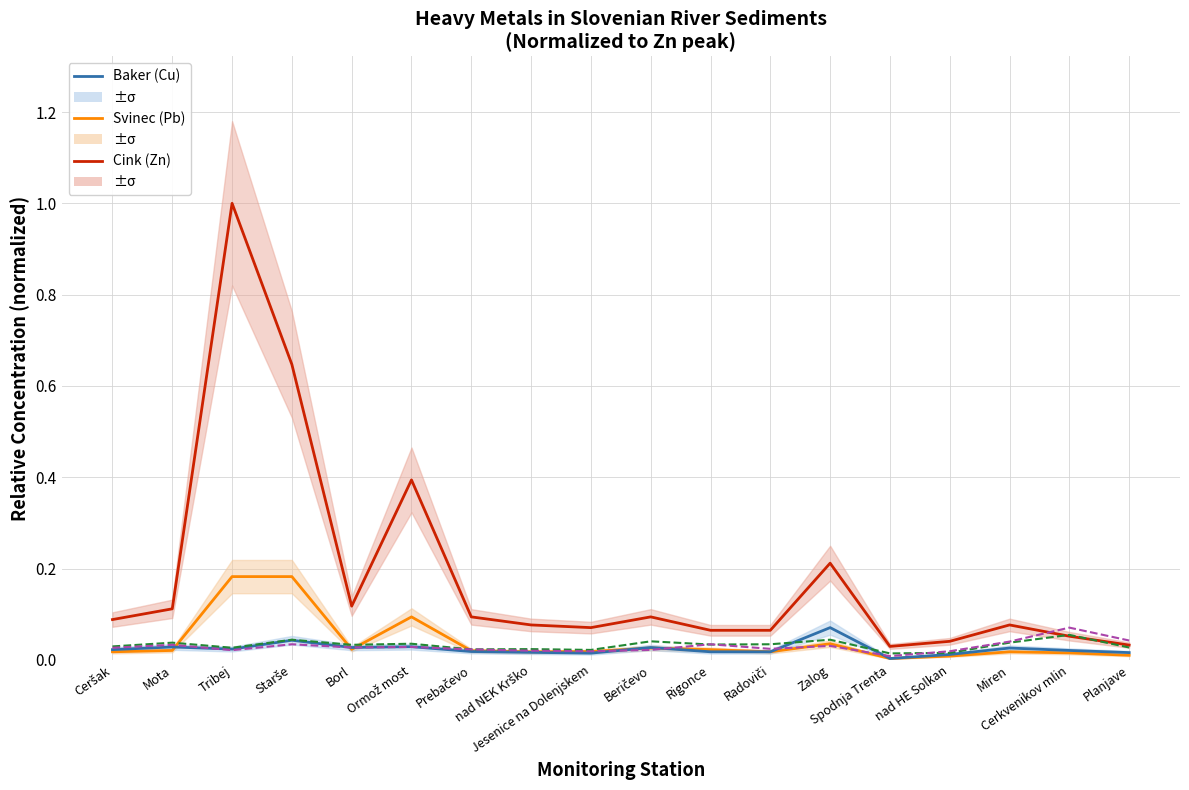

At Ormož most, list the series in order from largest to smallest.

Cink, Svinec, Krom, Baker, Nikelj